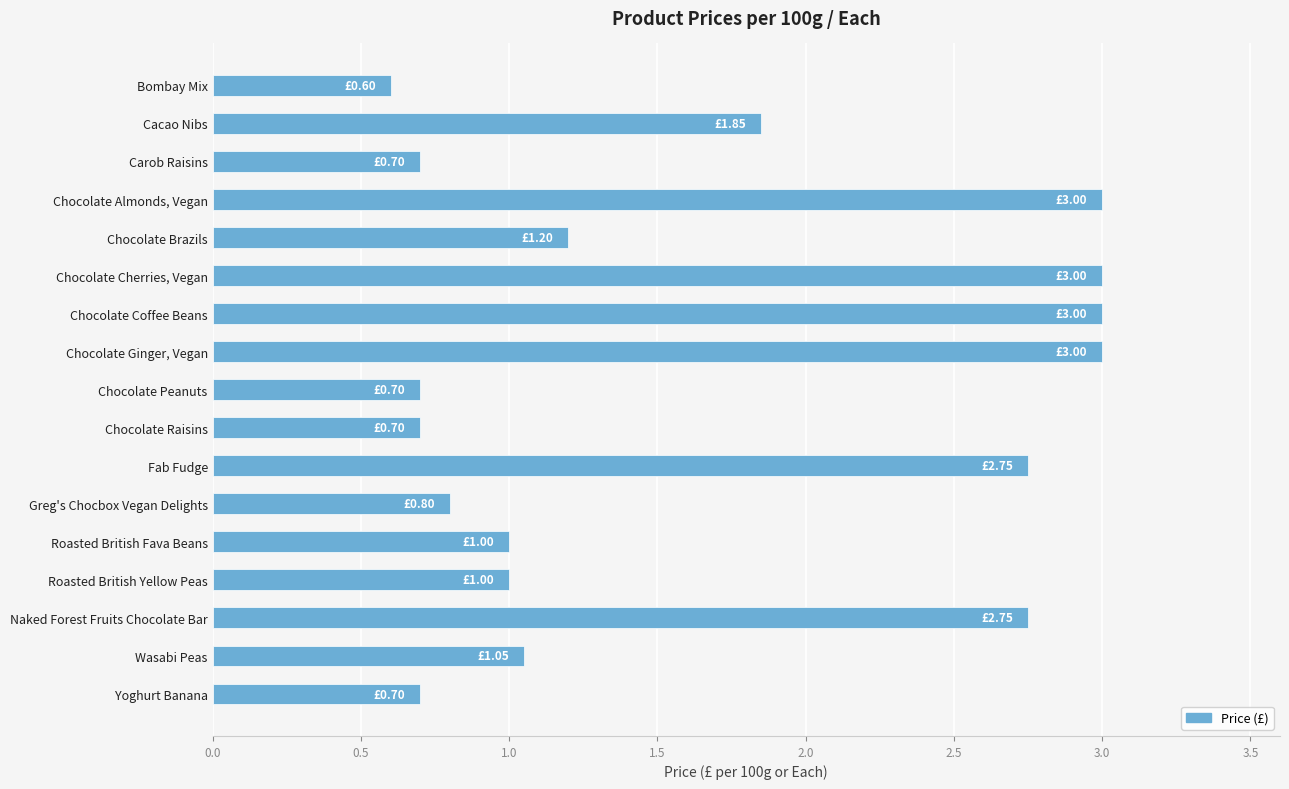

What is the difference between the maximum and minimum values?

2.4